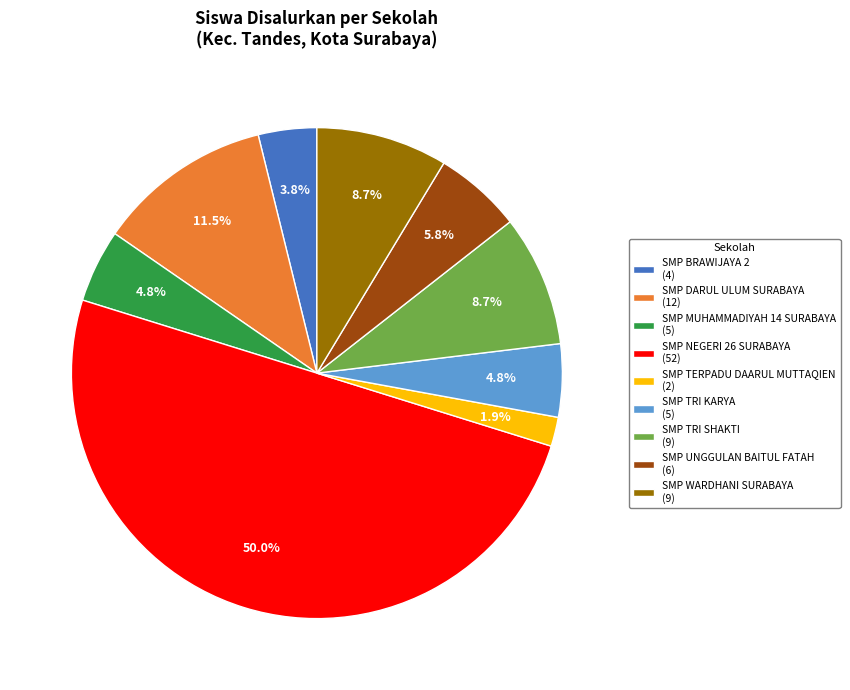

True or false: SMP WARDHANI SURABAYA accounts for 3% of the total.

False